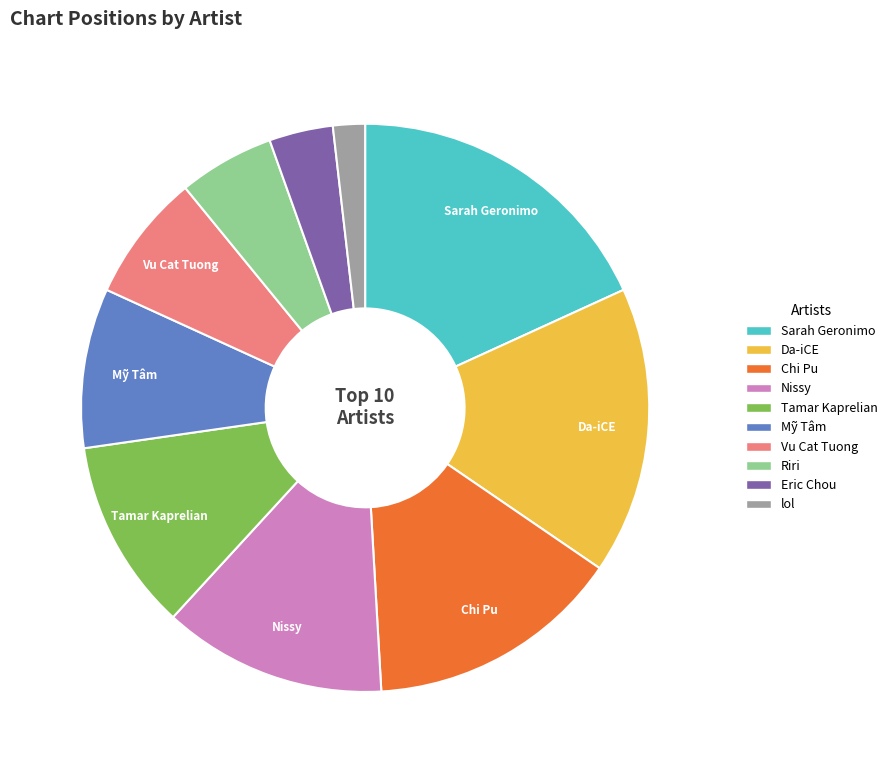

How many segments does this pie chart have?

10